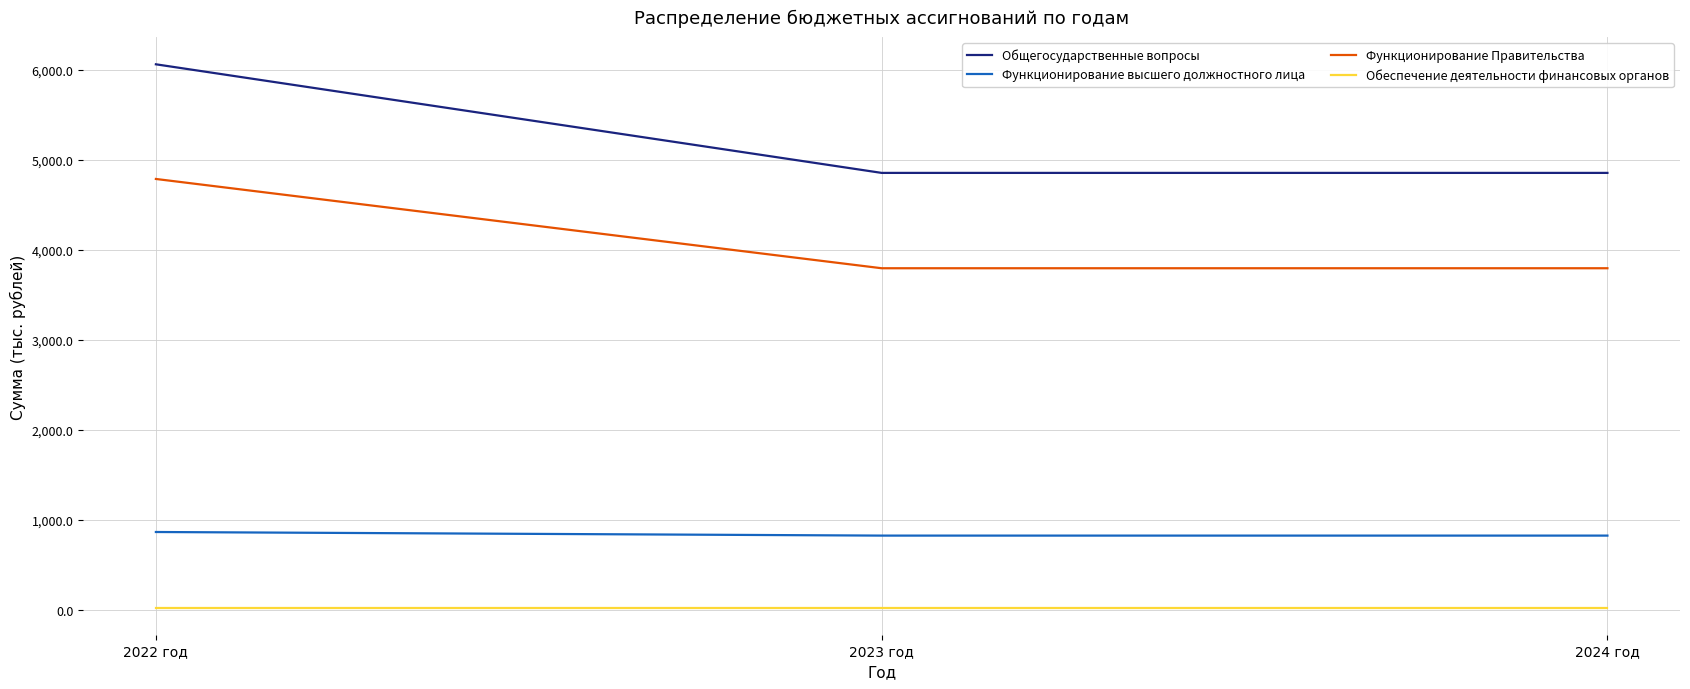

At which label does Функционирование Правительства reach its peak?

2022 год